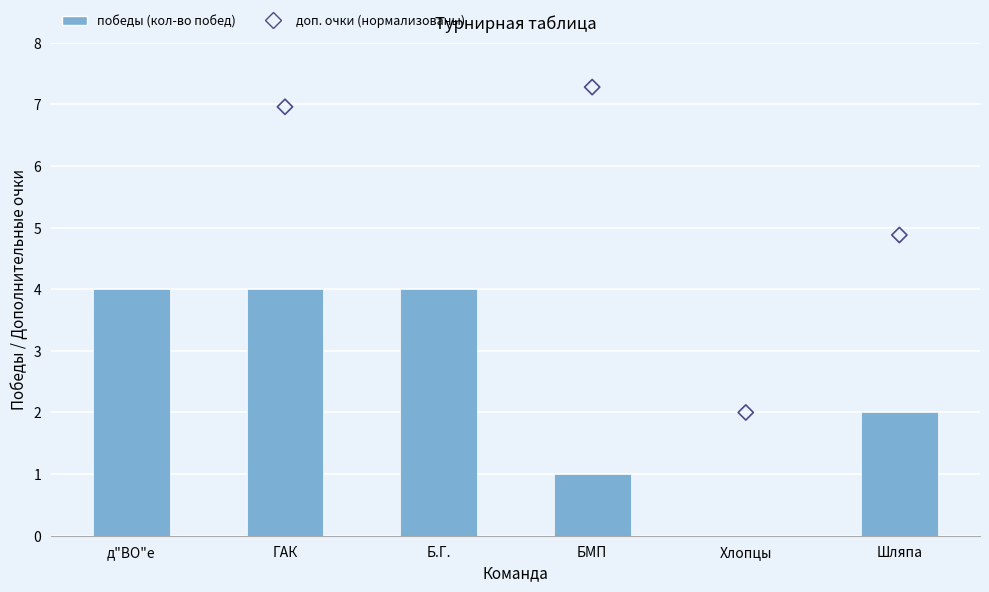

Which series has the largest total across all categories?

доп. очки (нормализованы)